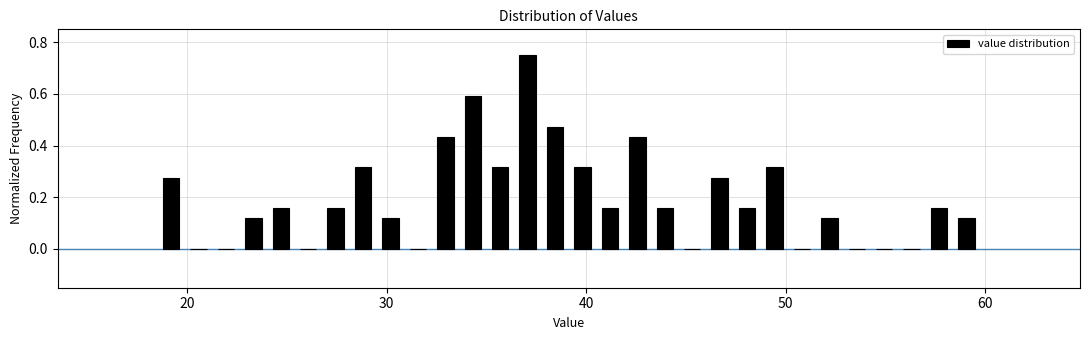

Around what value on the x-axis is the tallest bar? Give the approximate position of its centre, as read against the axis.

37